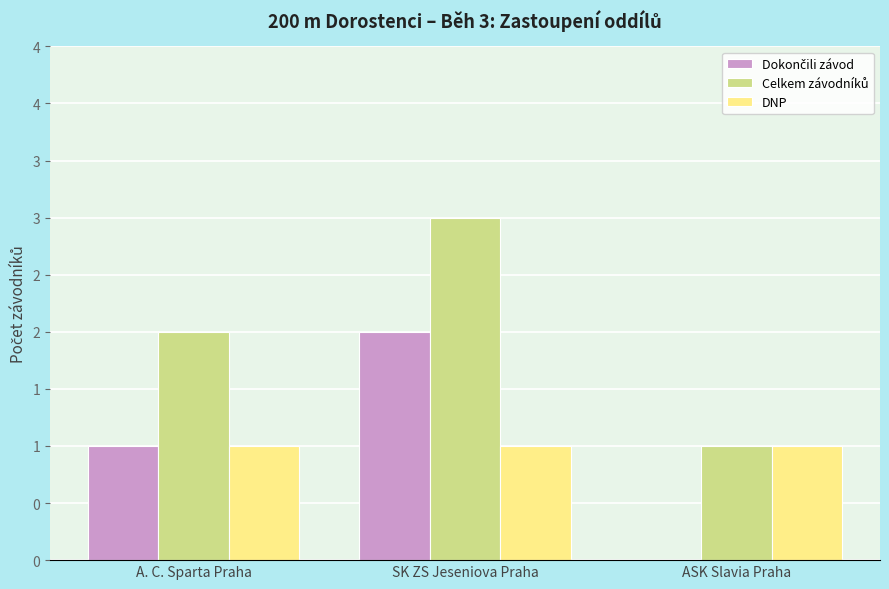

Reading left to right, list all the values displayed in this chart.

Dokončili závod: 1	2	0
Celkem závodníků: 2	3	1
DNP: 1	1	1